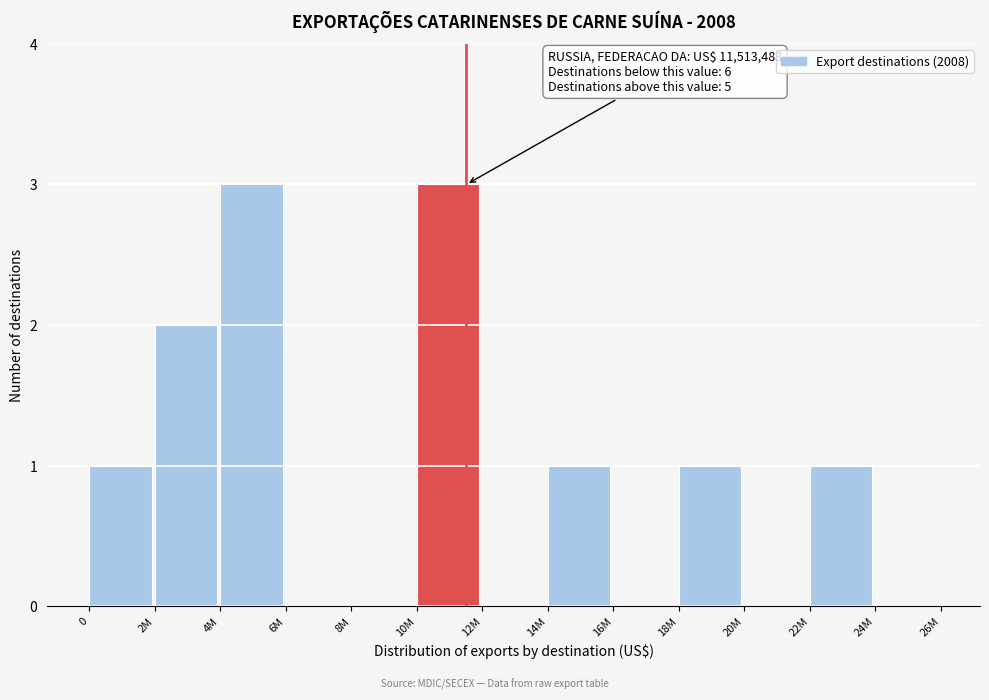

Reading left to right, list all the values displayed in this chart.

0=1	2M=2	4M=3	6M=0	8M=0	10M=3	12M=0	14M=1	16M=0	18M=1	20M=0	22M=1	24M=0